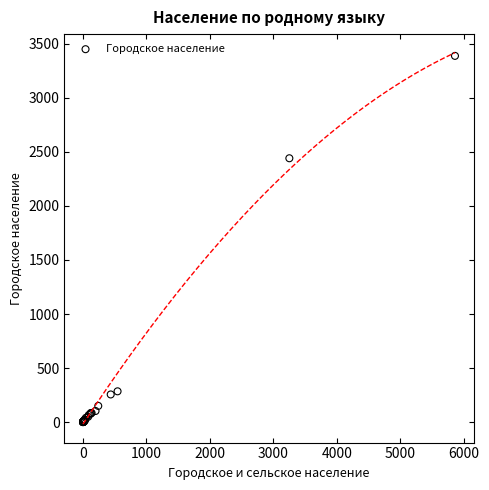

What Y value in the scatter plot is closest to 1694?

2441